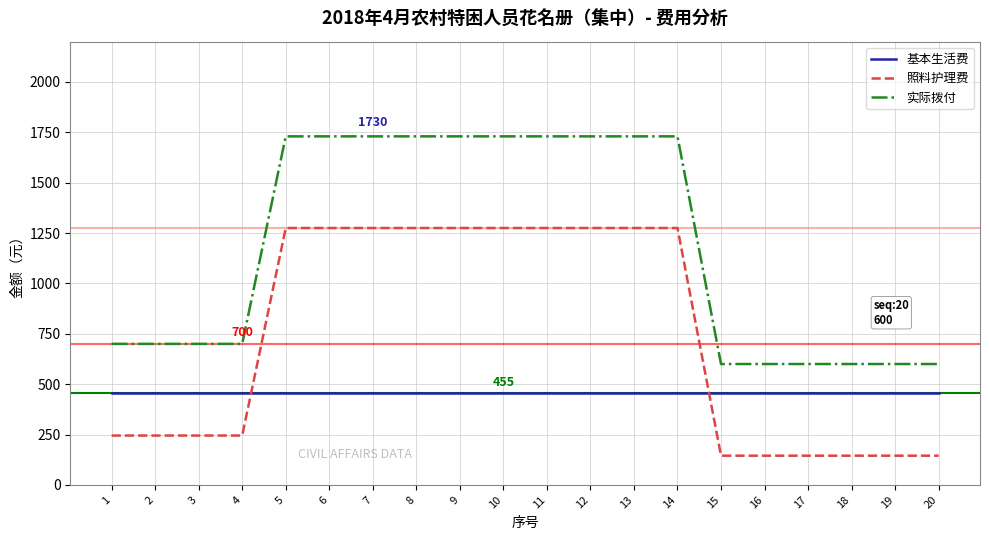

Reading right to left, what are all the values shown in this chart?

基本生活费: 455	455	455	455	455	455	455	455	455	455	455	455	455	455	455	455	455	455	455	455
照料护理费: 145	145	145	145	145	145	1275	1275	1275	1275	1275	1275	1275	1275	1275	1275	245	245	245	245
实际拨付: 600	600	600	600	600	600	1730	1730	1730	1730	1730	1730	1730	1730	1730	1730	700	700	700	700